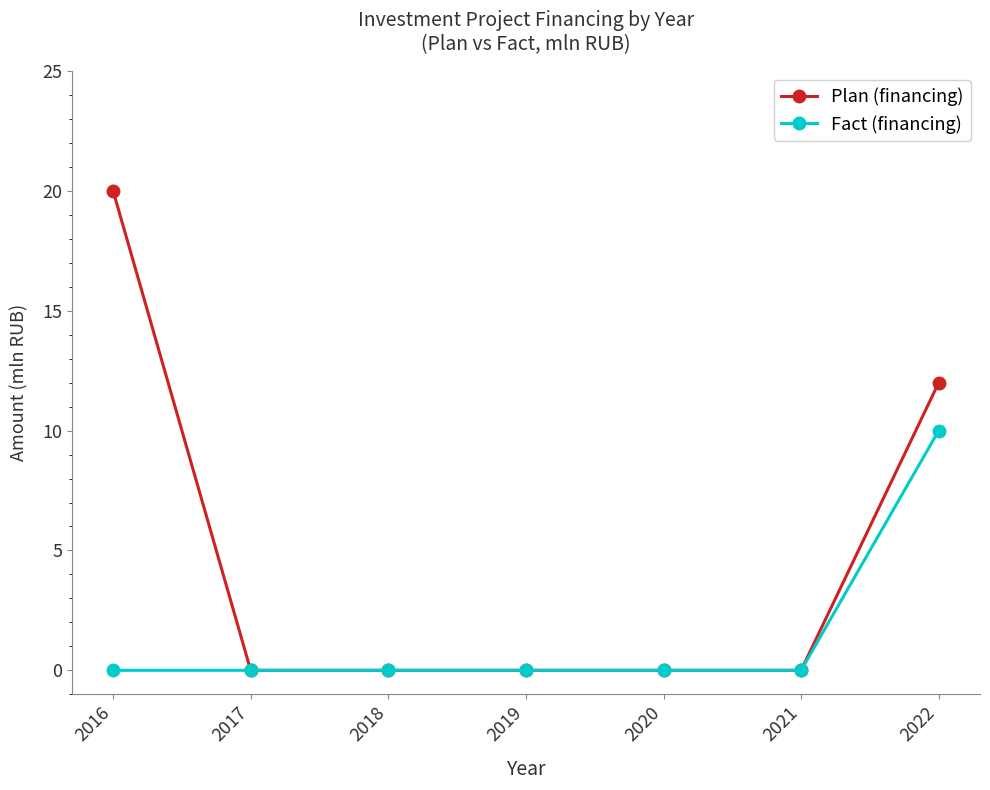

Rank the series by their maximum value, from highest to lowest.

Plan (financing), Fact (financing)